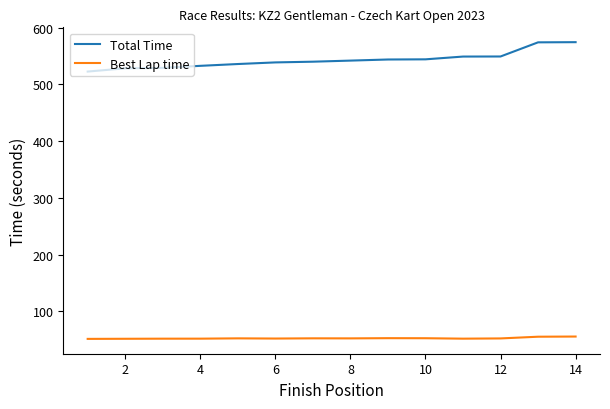

What is the sum of all Best Lap time values?

734.4